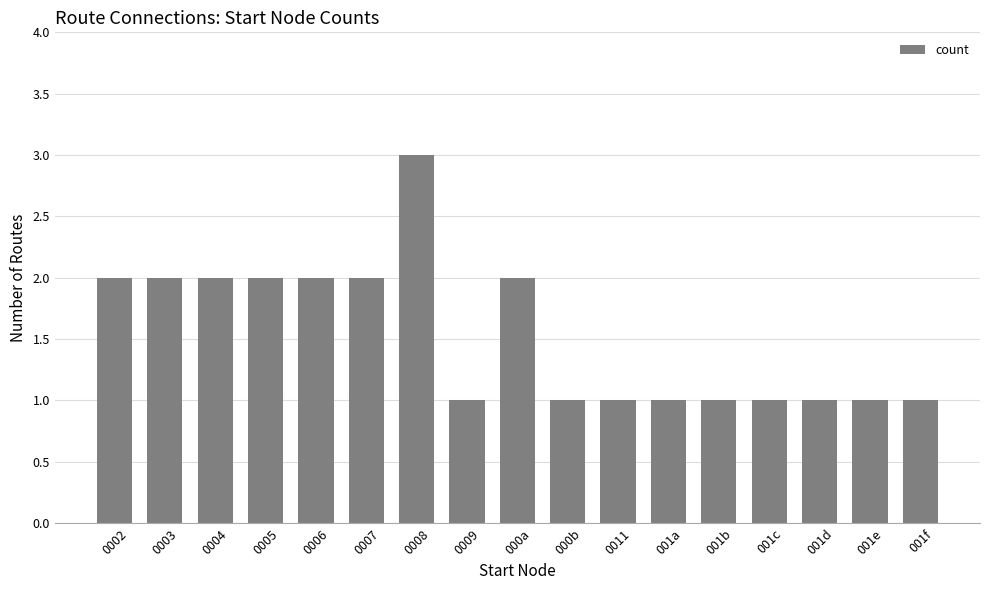

True or false: the data shows 3 at 0004.

False